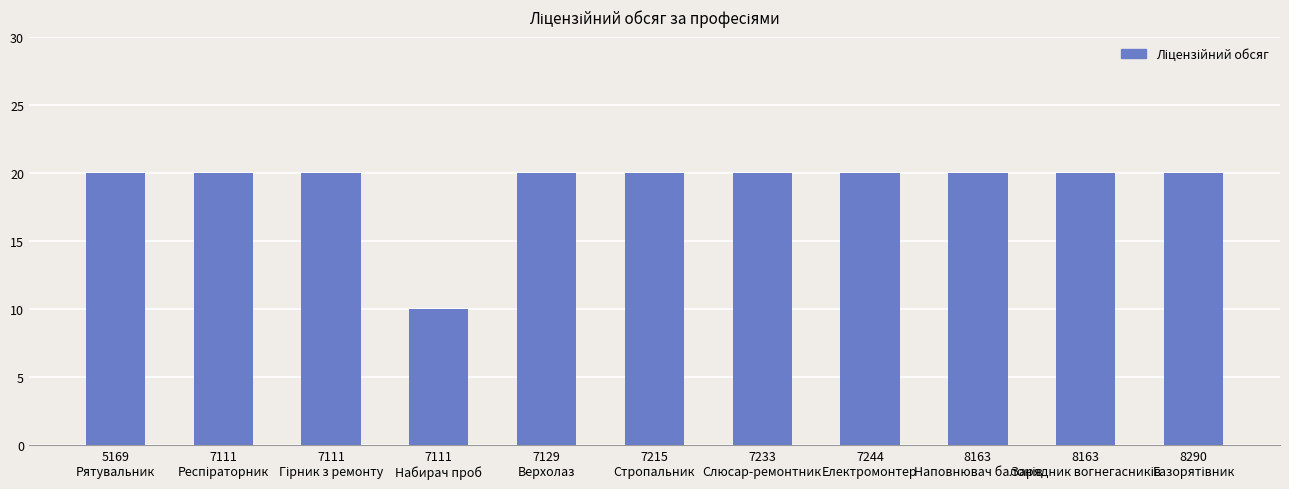

What is the value of the 3rd bar from the left?

20